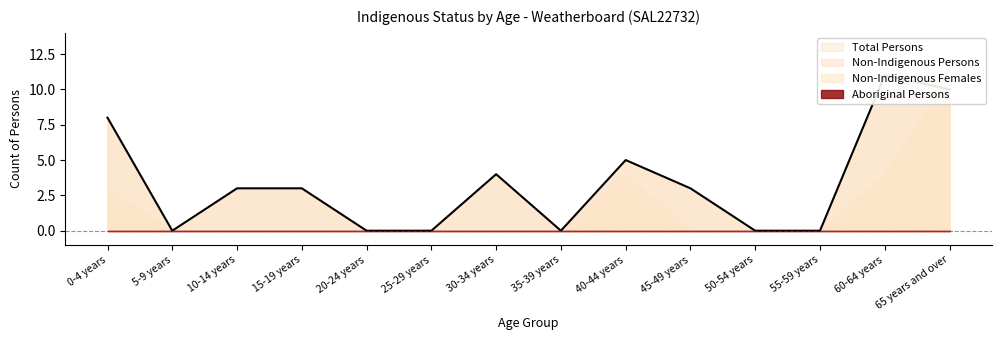

What is the label of the 10th point from the left?

45-49 years